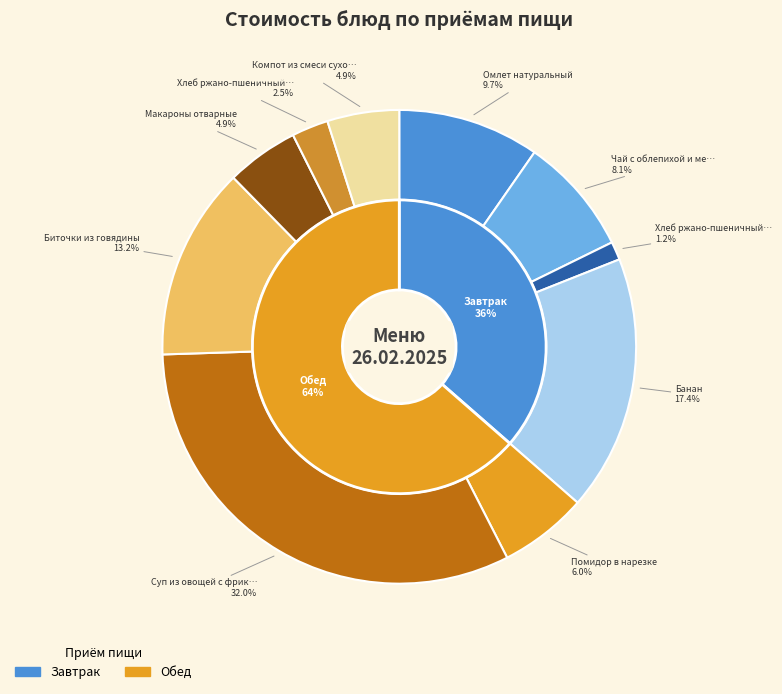

The Омлет натуральный slice represents 1% of the pie. True or false?

False